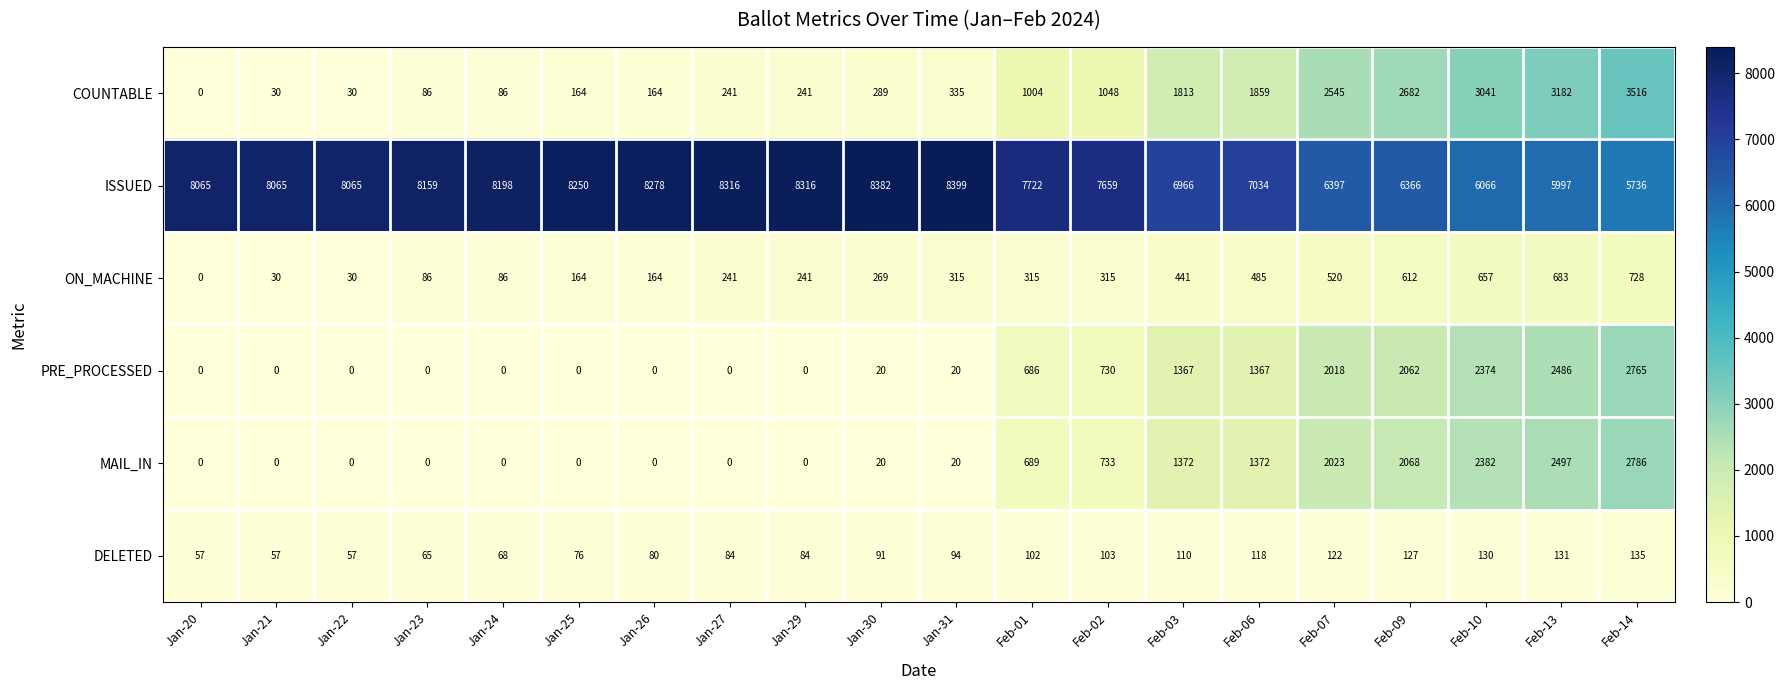

What is the difference between the COUNTABLE values at Jan-25 and Feb-10?

2877